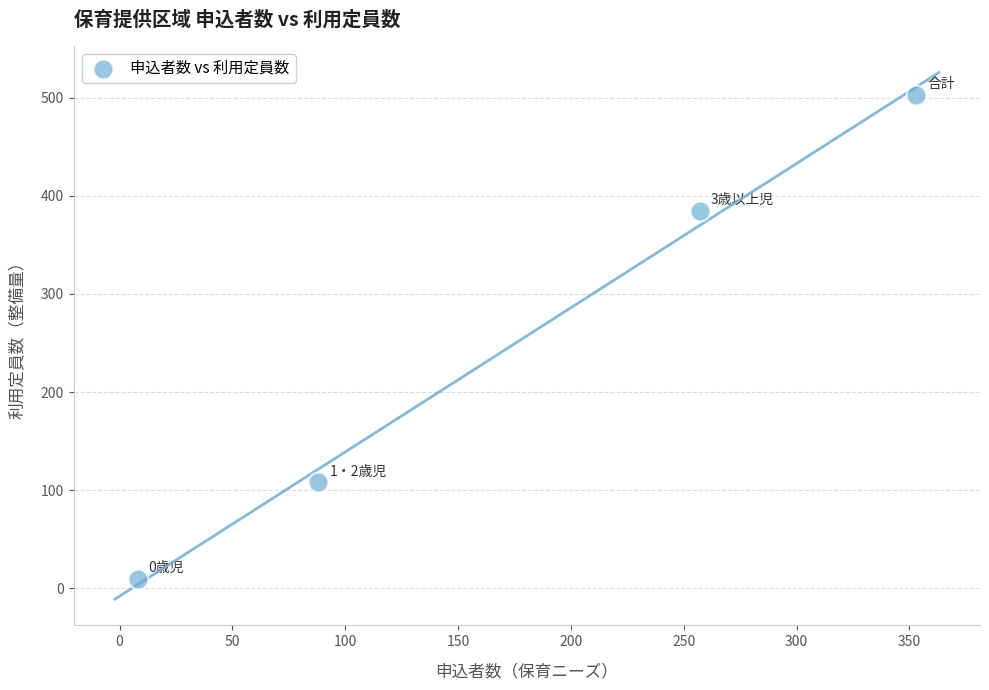

What Y value in the scatter plot is closest to 256?

385